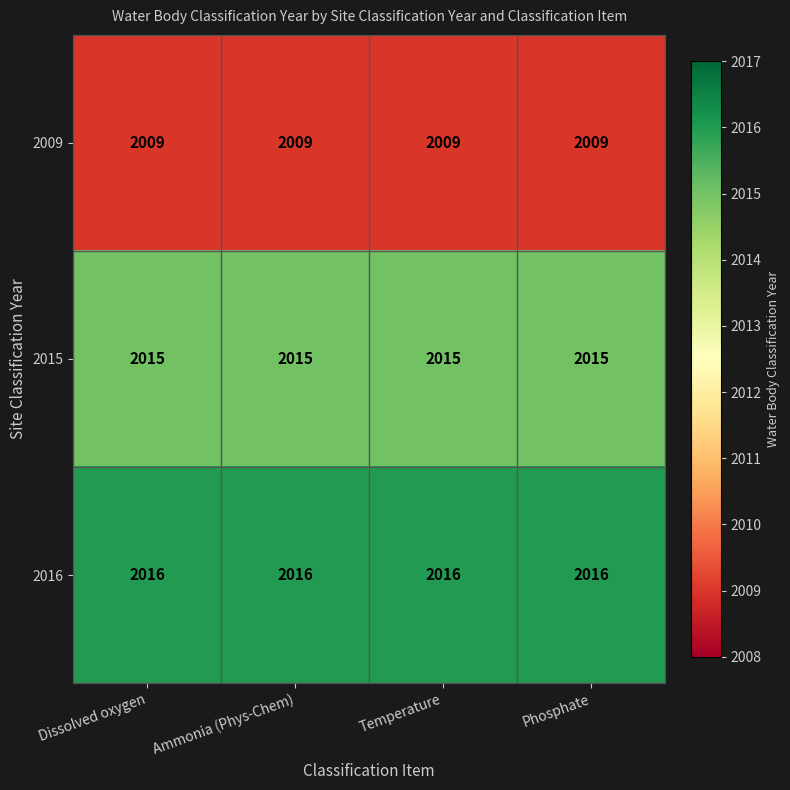

What is the smallest value displayed?

2009